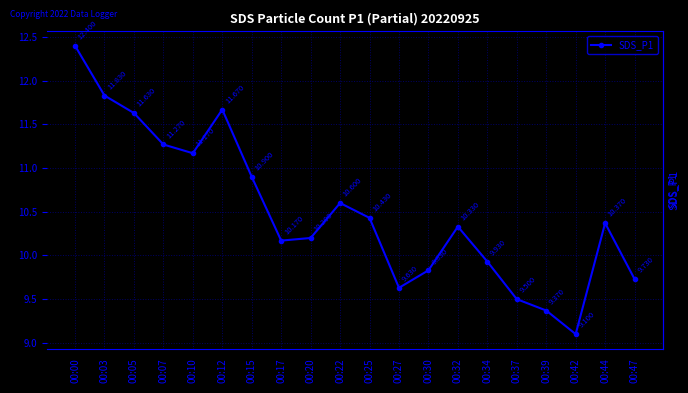

What is the value of the 4th point from the left?

11.3